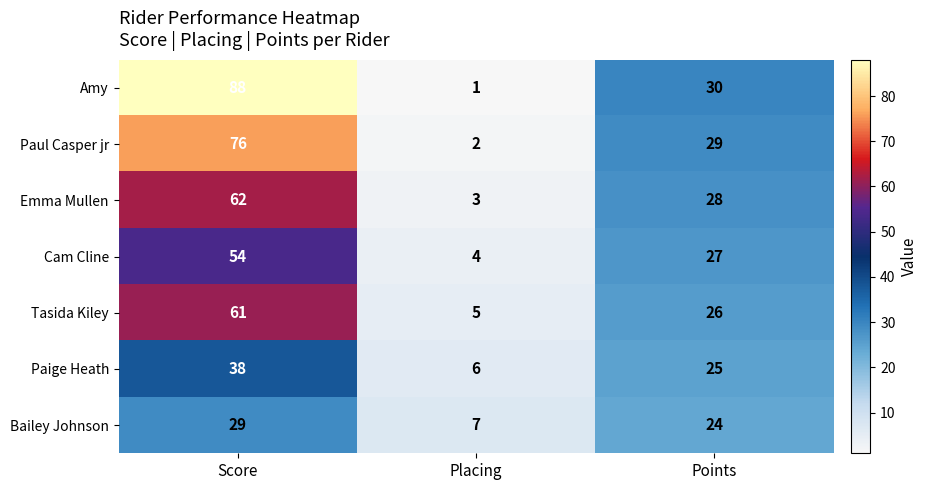

Which category has the highest value across all series?

Score